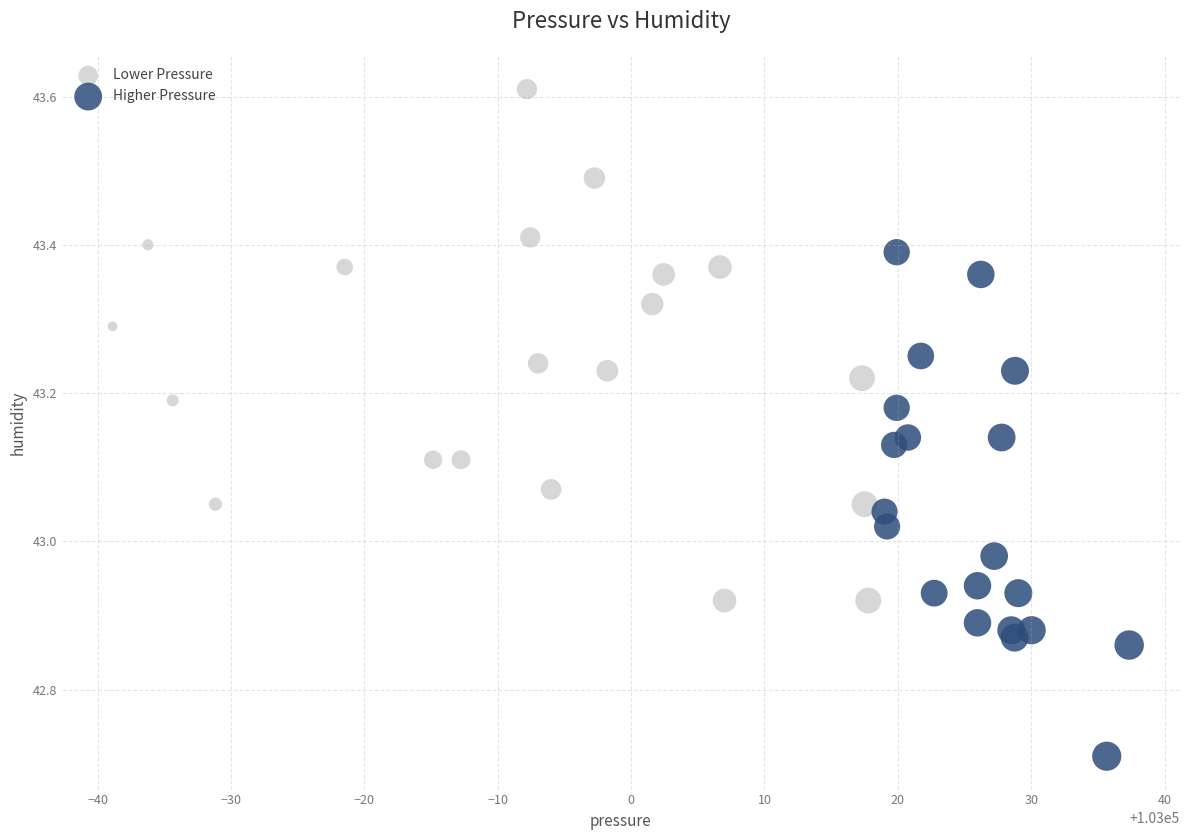

Which series contains the lowest Y value?

Higher Pressure